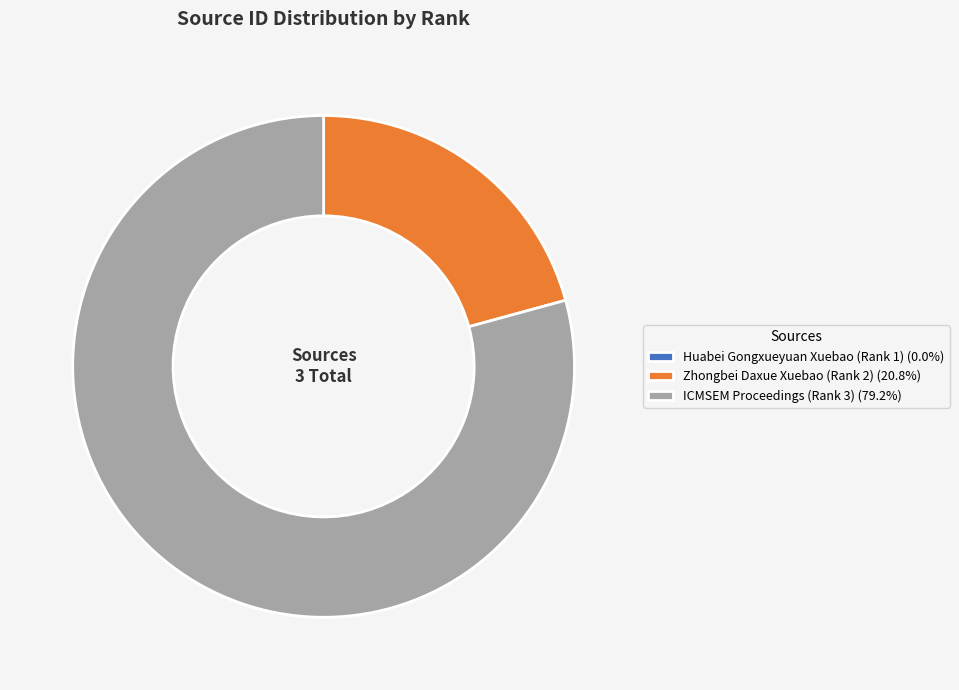

Does any single category account for the majority?

Yes